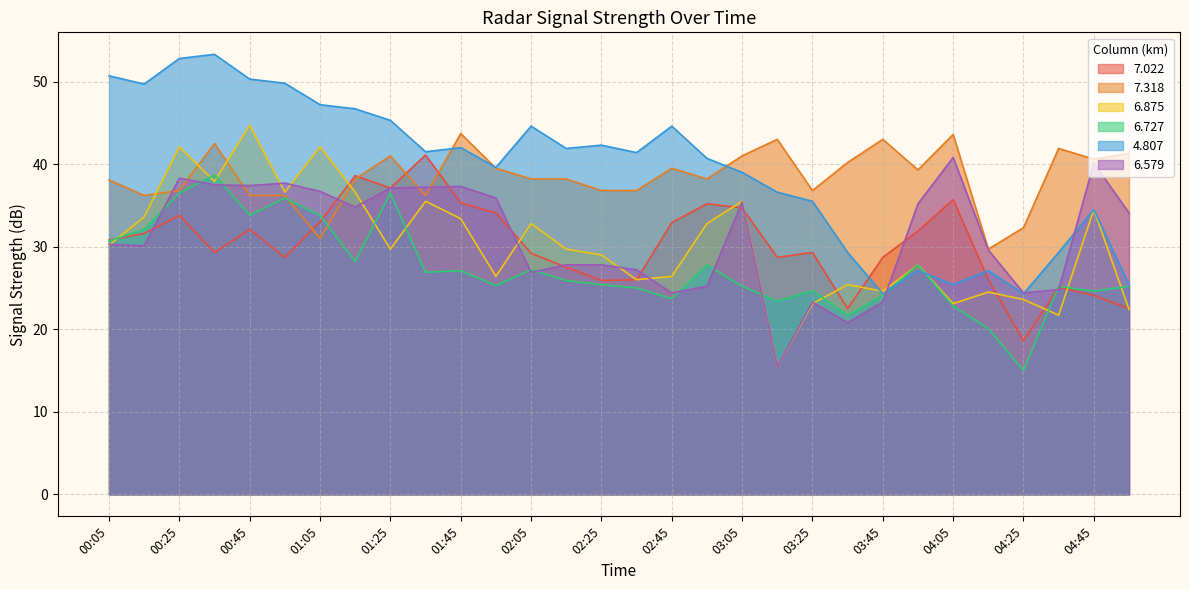

At which category does 6.875 reach its first local valley?

00:35